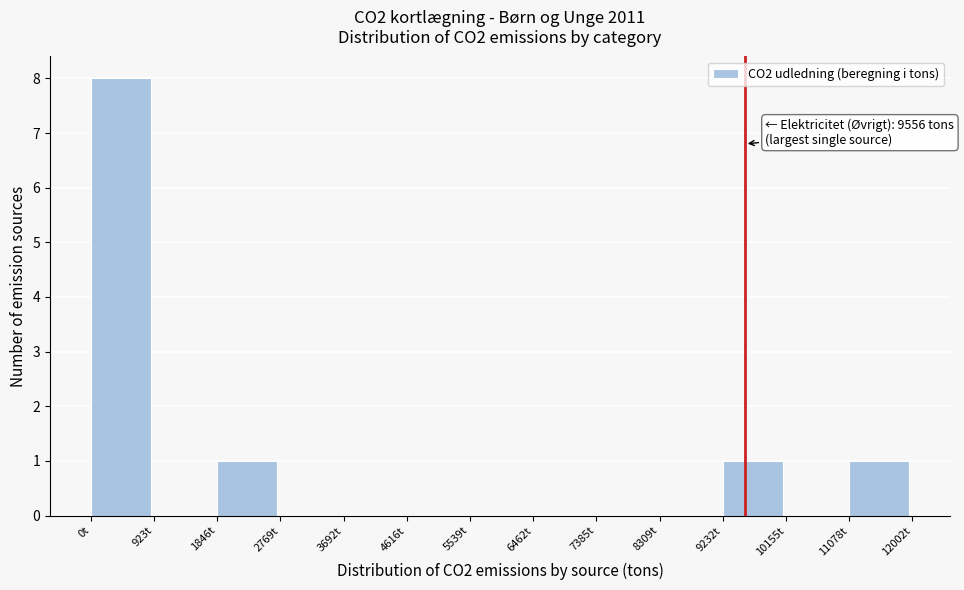

Over which range of the x-axis is the bar tallest?

0 to 900